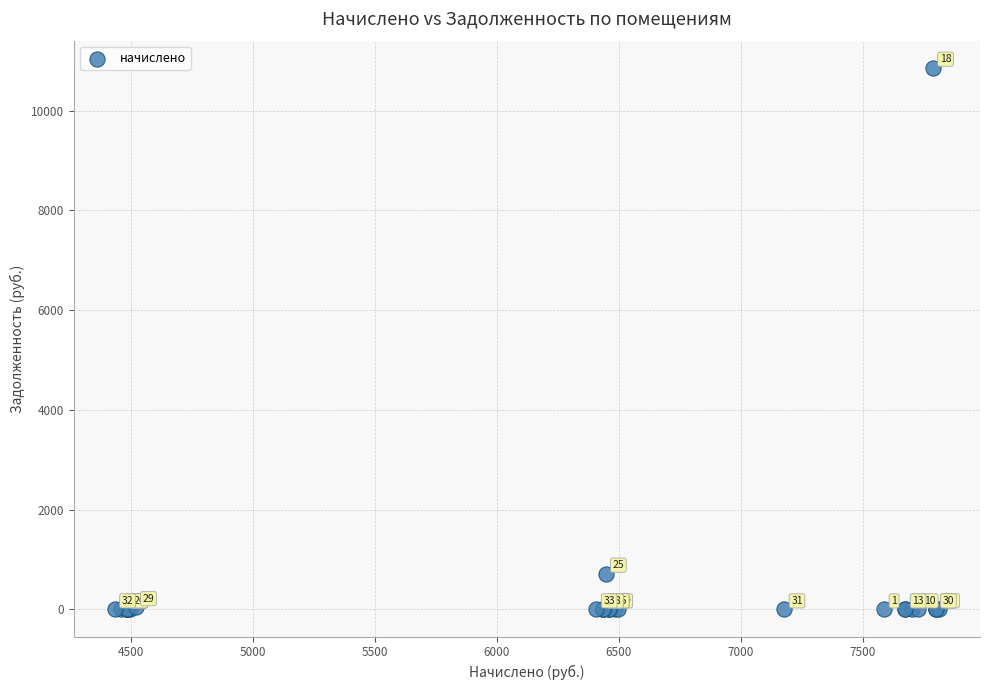

What Y value in the scatter plot is closest to 5428?

716.1